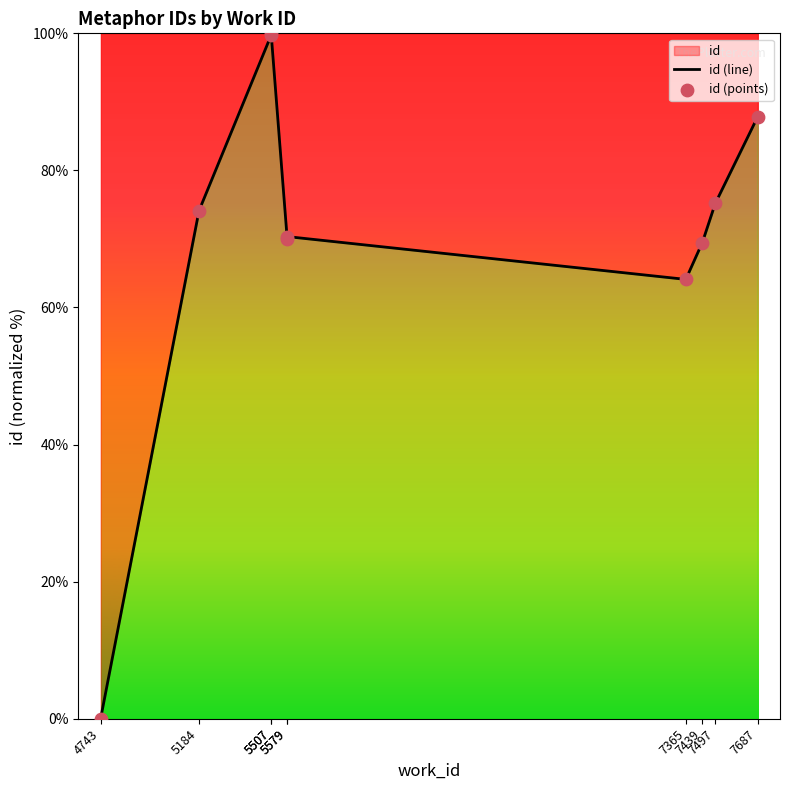

Which series contains the highest Y value?

id (line)